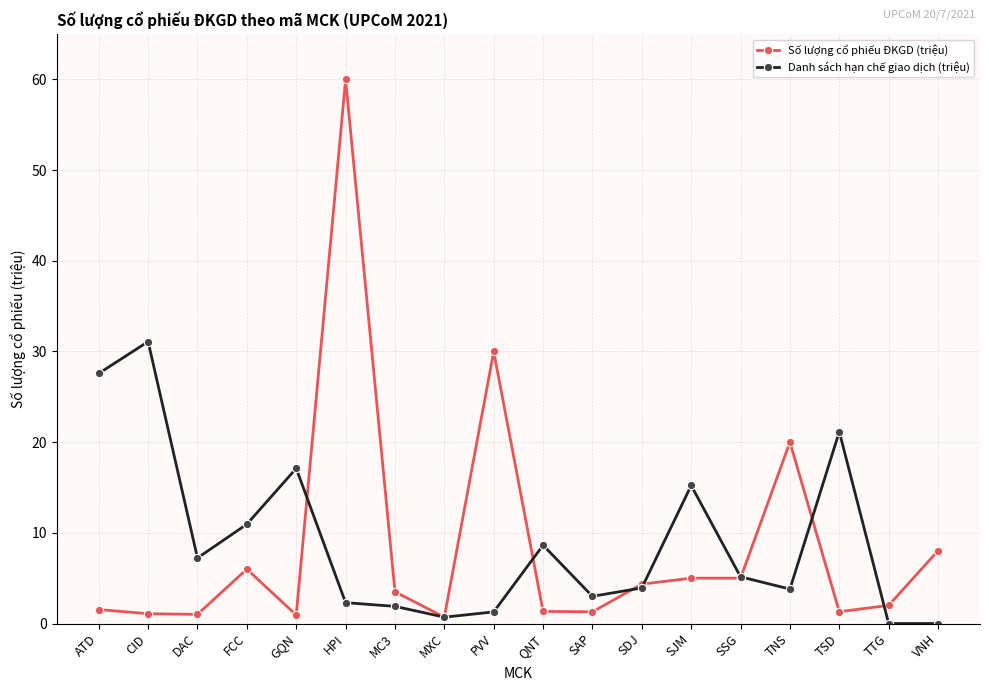

The value of Số lượng cổ phiếu ĐKGD (triệu) at ATD is 1.5. True or false?

True